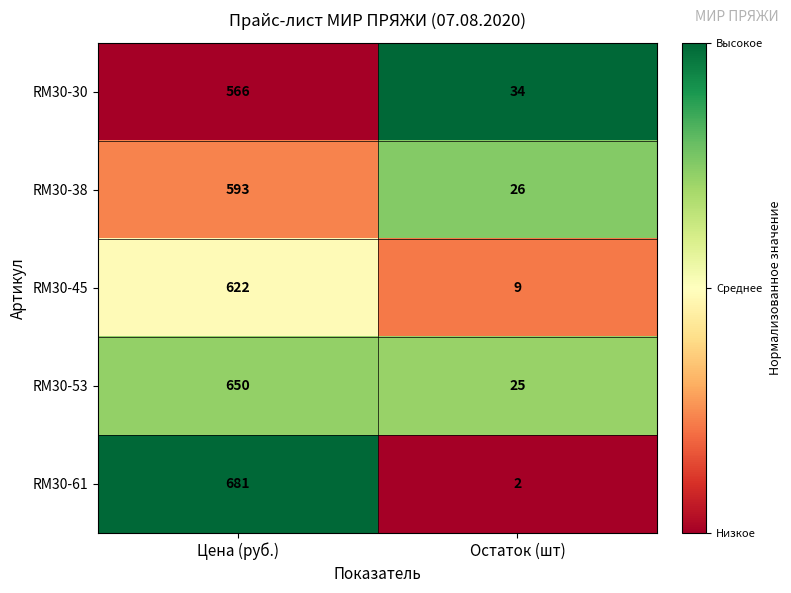

The RM30-38 series shows 26 at Остаток (шт). True or false?

True